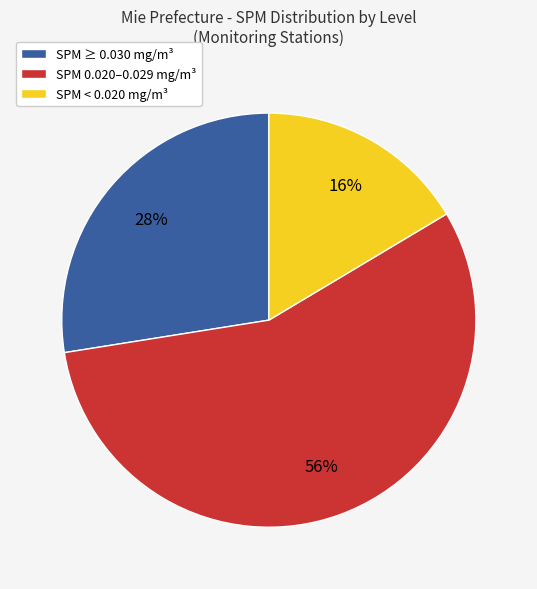

Which has a higher value, SPM 0.020–0.029 mg/m³ or SPM < 0.020 mg/m³?

SPM 0.020–0.029 mg/m³